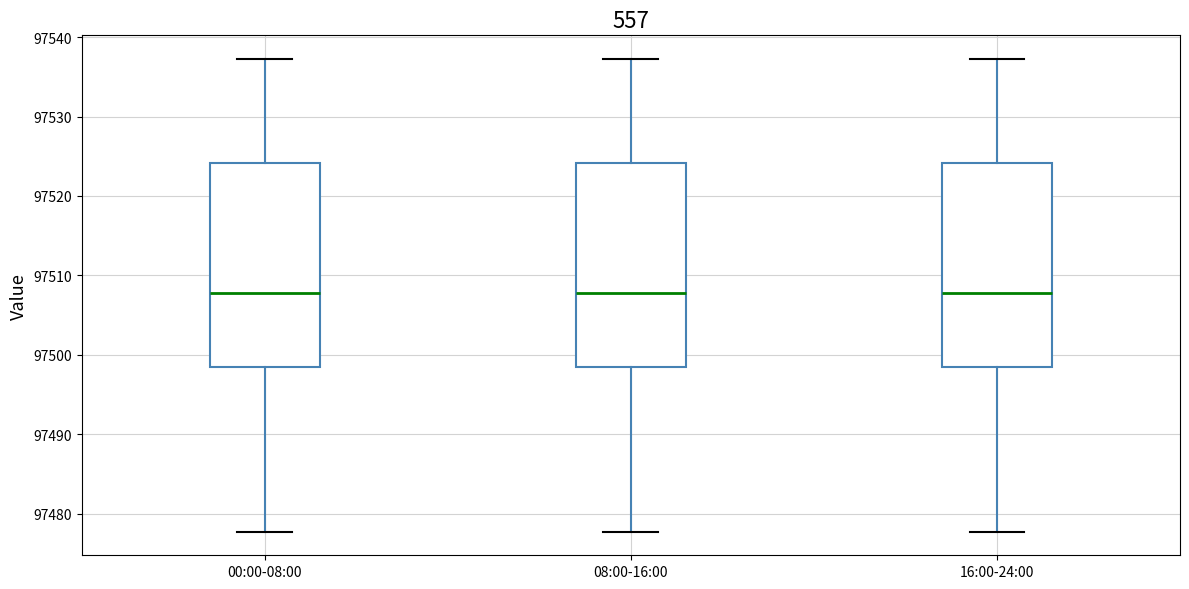

Where does the lower whisker of the box for 00:00-08:00 end on the y-axis? The values are not printed on the chart, so give them approximately, as read against the axis.

97478